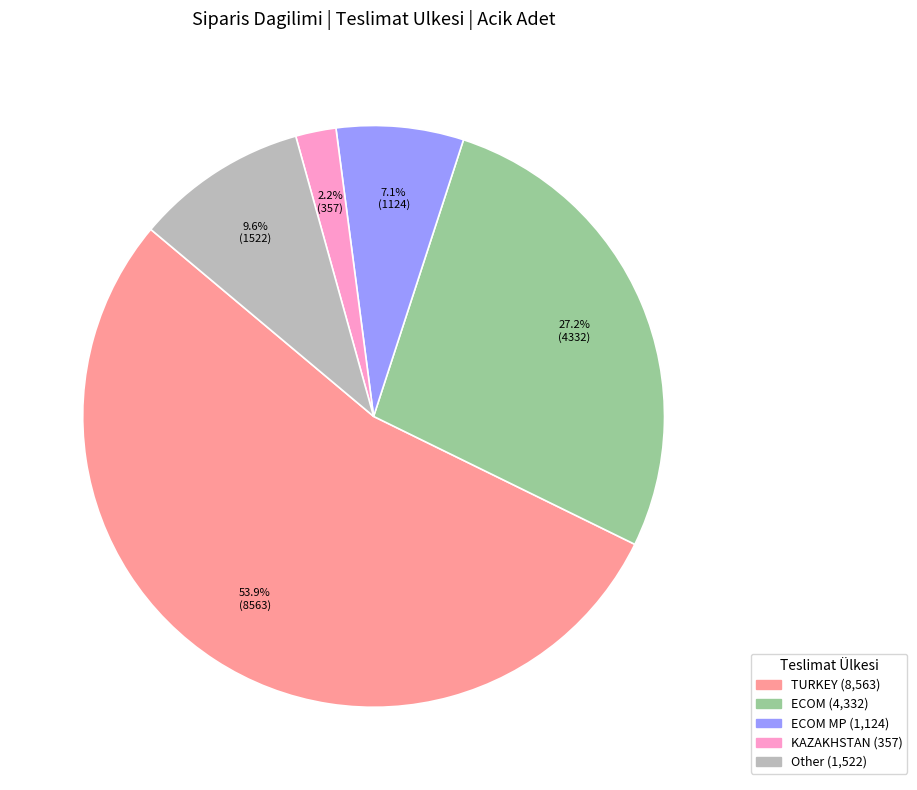

Is there any slice that represents more than half of the pie?

Yes